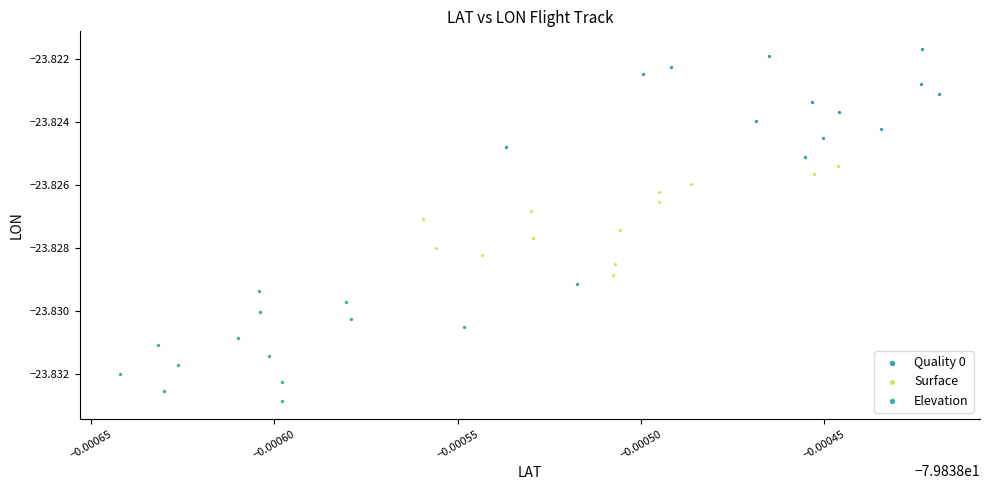

What are all the series names shown in the legend?

Quality 0, Surface, Elevation